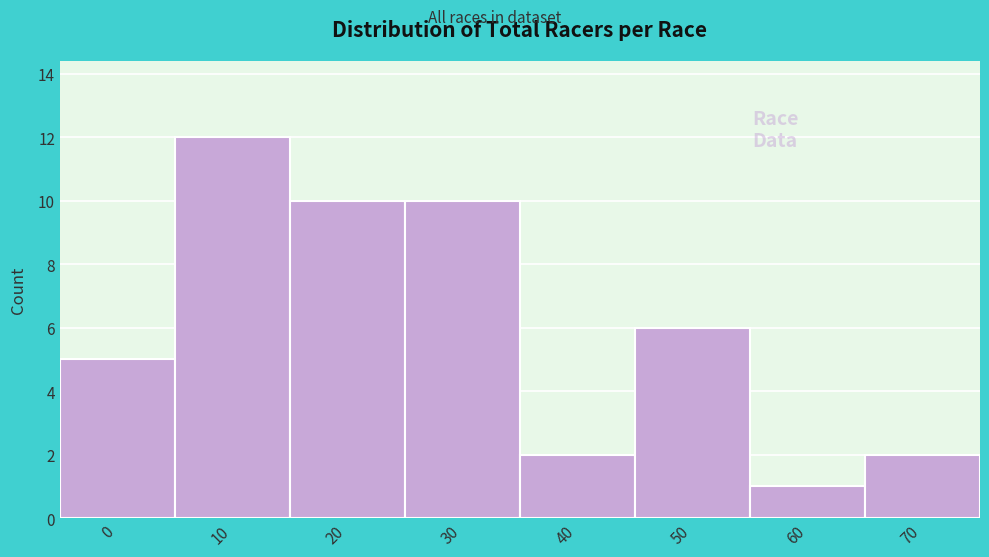

Reading left to right, list all the values displayed in this chart.

5	12	10	10	2	6	1	2